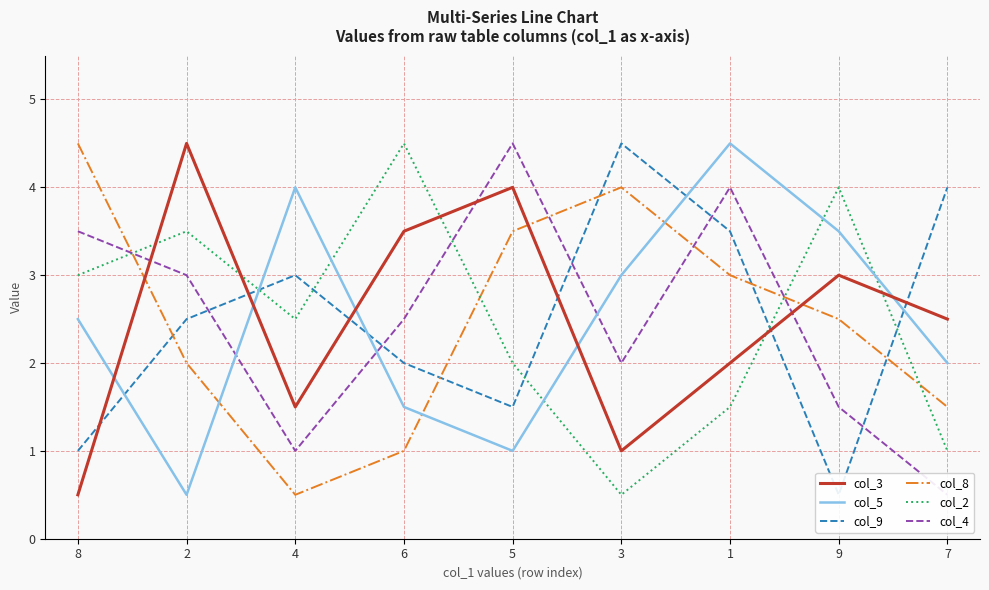

The value of col_2 at 5 is 4. True or false?

True